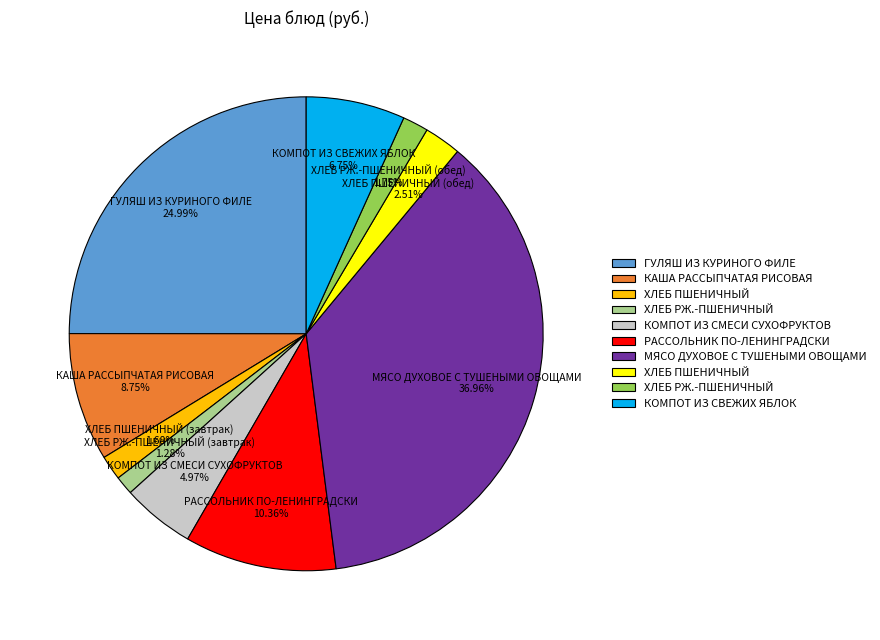

How many segments does this pie chart have?

10